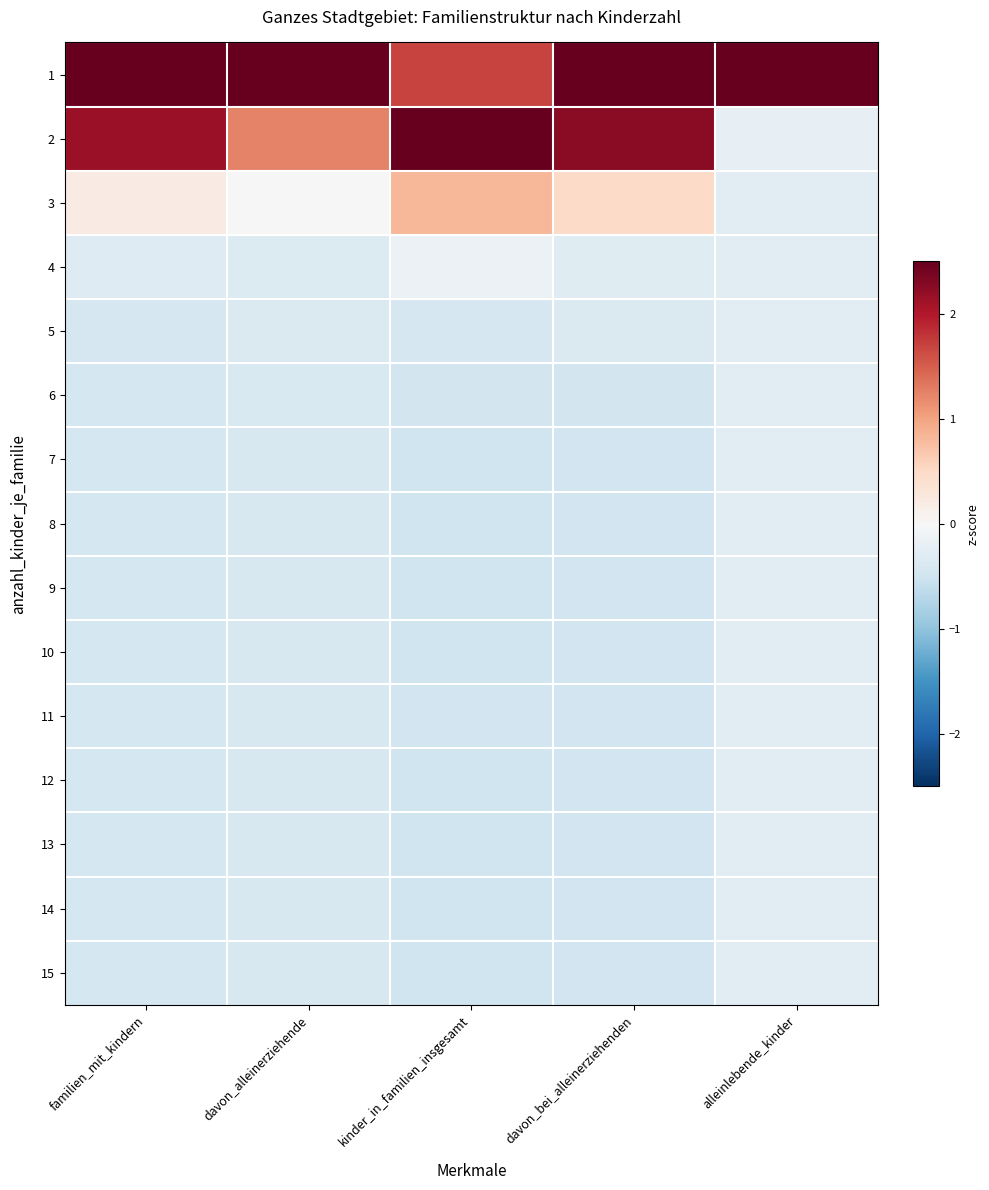

Reading right to left, list all the values displayed in this chart.

1: alleinlebende_kinder=3.7	davon_bei_alleinerziehenden=2.7	kinder_in_familien_insgesamt=1.7	davon_alleinerziehende=3.4	familien_mit_kindern=2.8
2: alleinlebende_kinder=-0.2	davon_bei_alleinerziehenden=2.3	kinder_in_familien_insgesamt=3.0	davon_alleinerziehende=1.2	familien_mit_kindern=2.2
3: alleinlebende_kinder=-0.3	davon_bei_alleinerziehenden=0.5	kinder_in_familien_insgesamt=0.8	davon_alleinerziehende=-0.0	familien_mit_kindern=0.2
4: alleinlebende_kinder=-0.3	davon_bei_alleinerziehenden=-0.3	kinder_in_familien_insgesamt=-0.1	davon_alleinerziehende=-0.3	familien_mit_kindern=-0.3
5: alleinlebende_kinder=-0.3	davon_bei_alleinerziehenden=-0.4	kinder_in_familien_insgesamt=-0.4	davon_alleinerziehende=-0.4	familien_mit_kindern=-0.4
6: alleinlebende_kinder=-0.3	davon_bei_alleinerziehenden=-0.5	kinder_in_familien_insgesamt=-0.5	davon_alleinerziehende=-0.4	familien_mit_kindern=-0.4
7: alleinlebende_kinder=-0.3	davon_bei_alleinerziehenden=-0.5	kinder_in_familien_insgesamt=-0.5	davon_alleinerziehende=-0.4	familien_mit_kindern=-0.4
8: alleinlebende_kinder=-0.3	davon_bei_alleinerziehenden=-0.5	kinder_in_familien_insgesamt=-0.5	davon_alleinerziehende=-0.4	familien_mit_kindern=-0.4
9: alleinlebende_kinder=-0.3	davon_bei_alleinerziehenden=-0.5	kinder_in_familien_insgesamt=-0.5	davon_alleinerziehende=-0.4	familien_mit_kindern=-0.4
10: alleinlebende_kinder=-0.3	davon_bei_alleinerziehenden=-0.5	kinder_in_familien_insgesamt=-0.5	davon_alleinerziehende=-0.4	familien_mit_kindern=-0.4
11: alleinlebende_kinder=-0.3	davon_bei_alleinerziehenden=-0.5	kinder_in_familien_insgesamt=-0.5	davon_alleinerziehende=-0.4	familien_mit_kindern=-0.4
12: alleinlebende_kinder=-0.3	davon_bei_alleinerziehenden=-0.5	kinder_in_familien_insgesamt=-0.5	davon_alleinerziehende=-0.4	familien_mit_kindern=-0.4
13: alleinlebende_kinder=-0.3	davon_bei_alleinerziehenden=-0.5	kinder_in_familien_insgesamt=-0.5	davon_alleinerziehende=-0.4	familien_mit_kindern=-0.4
14: alleinlebende_kinder=-0.3	davon_bei_alleinerziehenden=-0.5	kinder_in_familien_insgesamt=-0.5	davon_alleinerziehende=-0.4	familien_mit_kindern=-0.4
15: alleinlebende_kinder=-0.3	davon_bei_alleinerziehenden=-0.5	kinder_in_familien_insgesamt=-0.5	davon_alleinerziehende=-0.4	familien_mit_kindern=-0.4